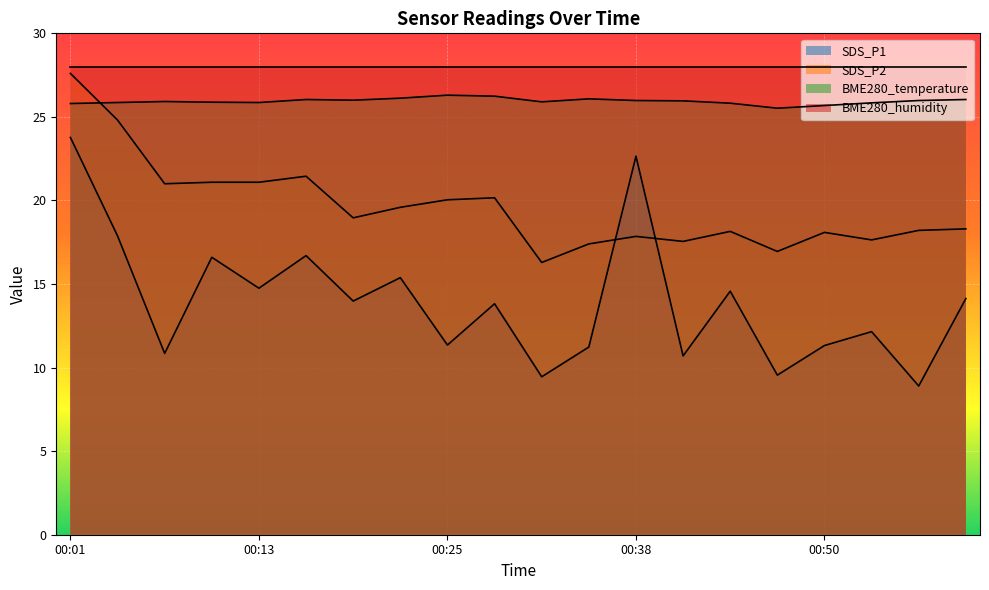

At how many categories does at least one series exceed 22?

20